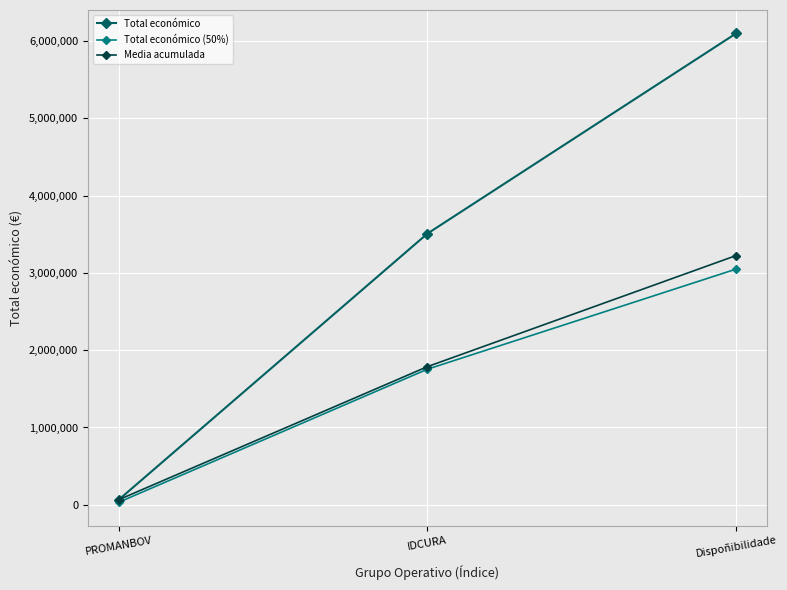

Read the Total económico (50%) value at IDCURA.

1754002.5